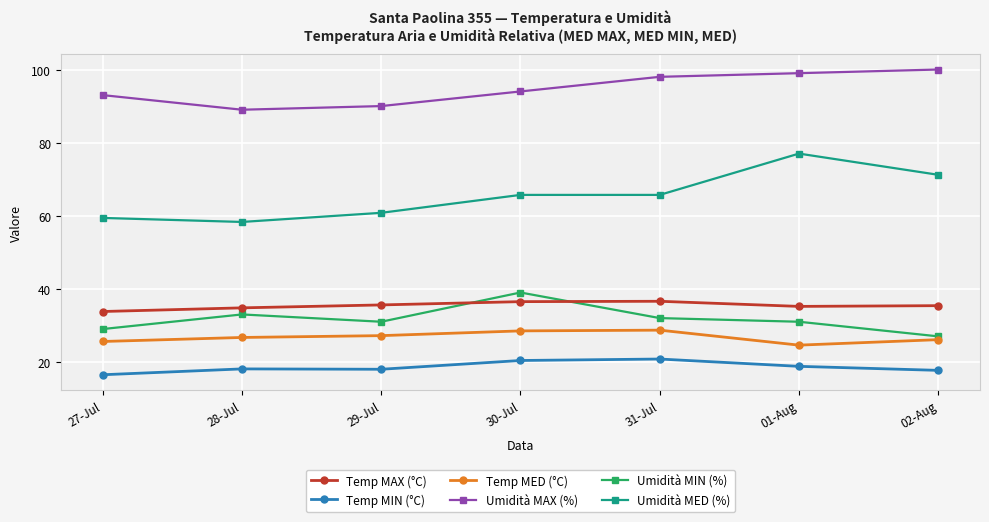

Rank the series at 29-Jul from highest to lowest value.

Umidità MAX (%), Umidità MED (%), Temp MAX (°C), Umidità MIN (%), Temp MED (°C), Temp MIN (°C)